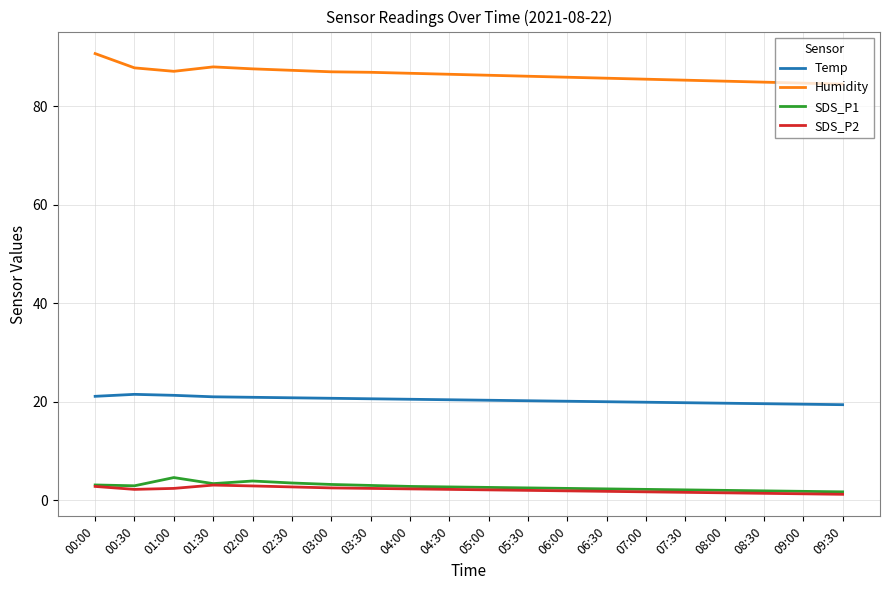

True or false: SDS_P1 and Humidity cross at least once.

False